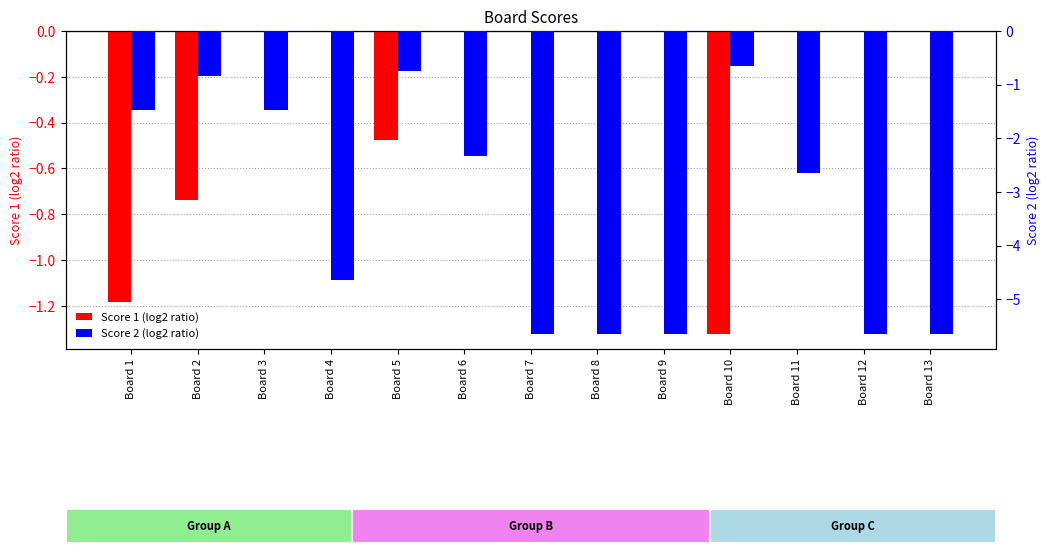

At how many categories does at least one series exceed -4?

13